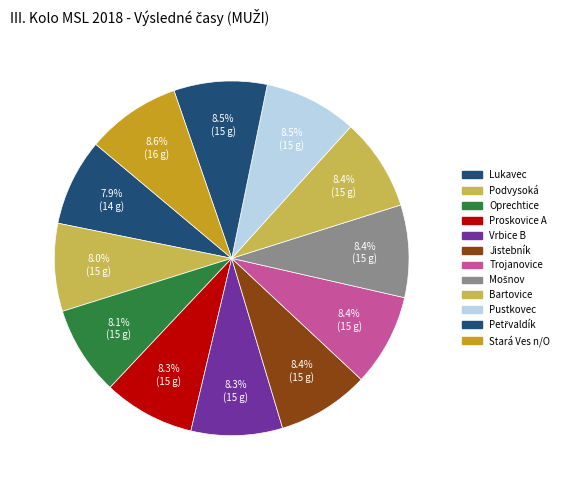

Count the number of slices in the pie.

12